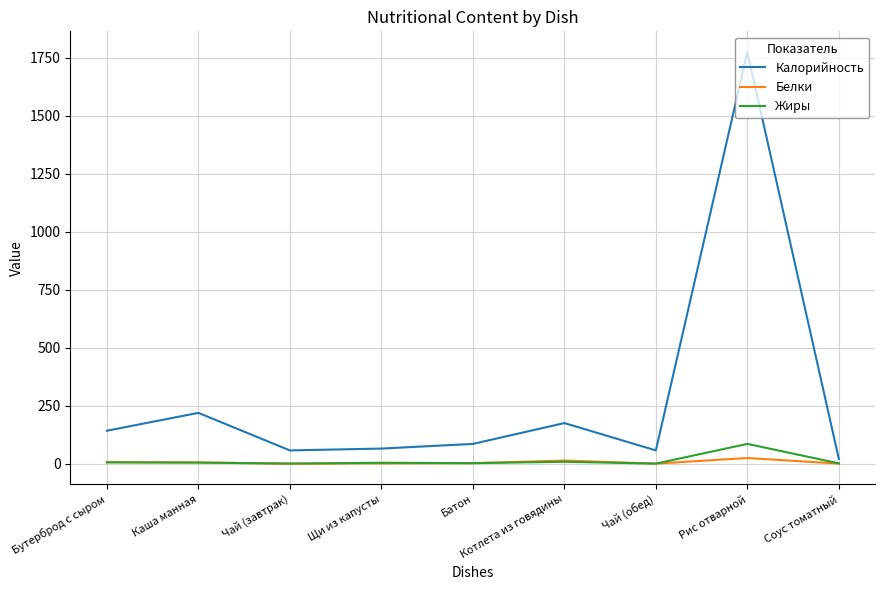

True or false: Калорийность has a value of 175.0 at Котлета из говядины.

True